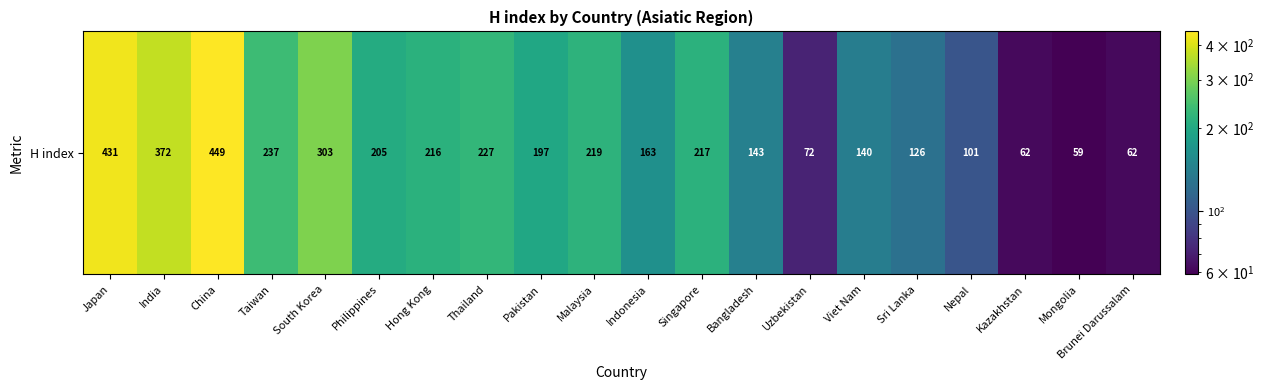

Rank the categories by value from lowest to highest.

Mongolia, Kazakhstan, Brunei Darussalam, Uzbekistan, Nepal, Sri Lanka, Viet Nam, Bangladesh, Indonesia, Pakistan, Philippines, Hong Kong, Singapore, Malaysia, Thailand, Taiwan, South Korea, India, Japan, China